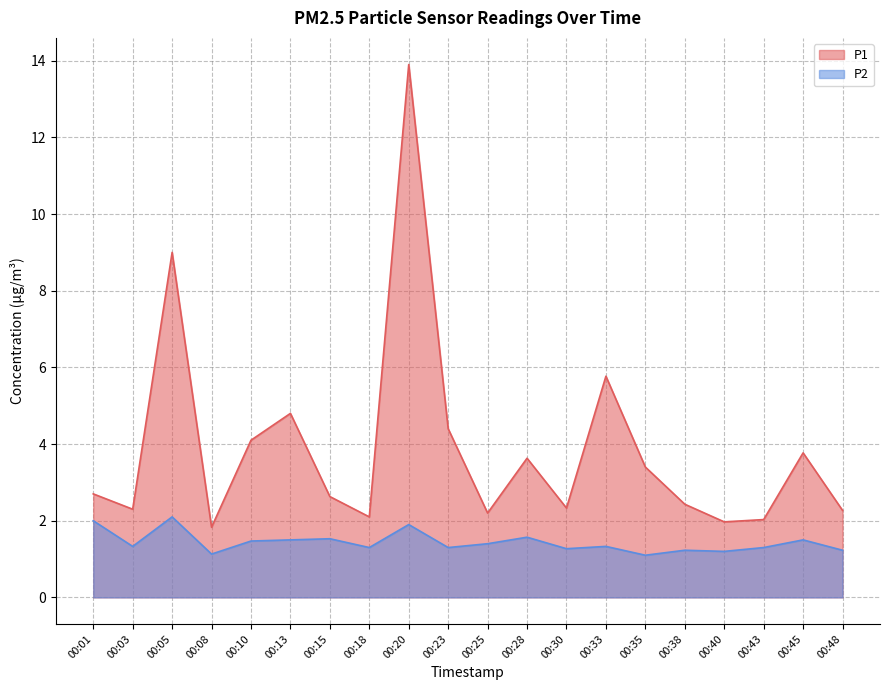

What is the greatest value displayed?

13.9